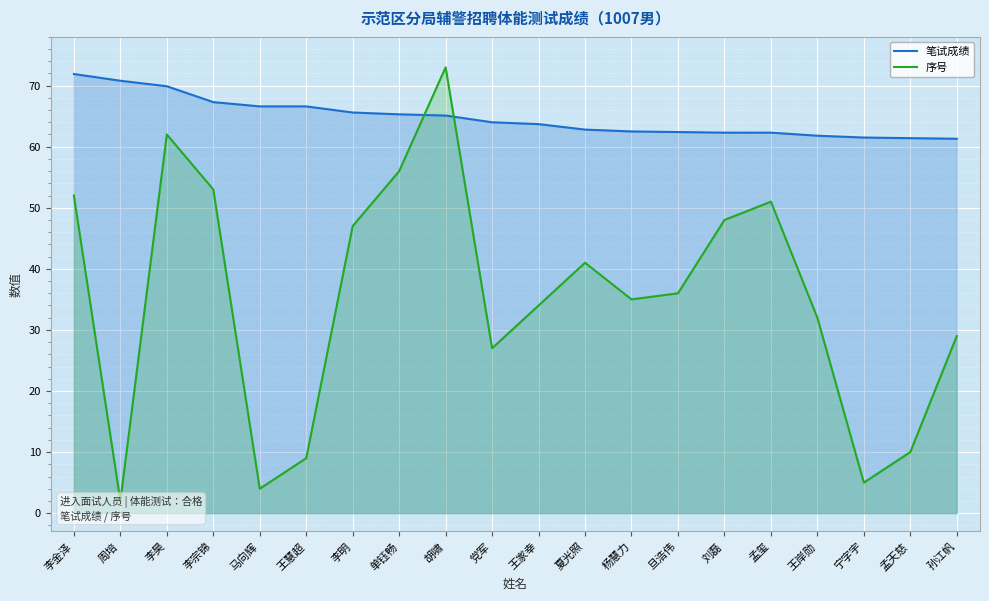

Is the value of 序号 at 孟天慈 greater than the value of 笔试成绩 at 李宗锦?

No